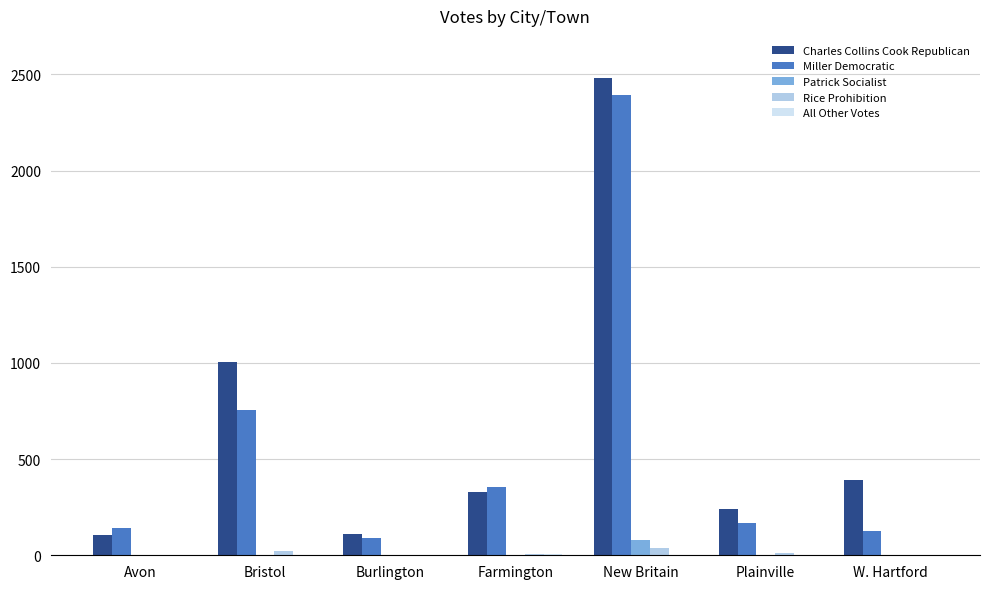

What is the spread (max minus min) of values at Burlington?

111